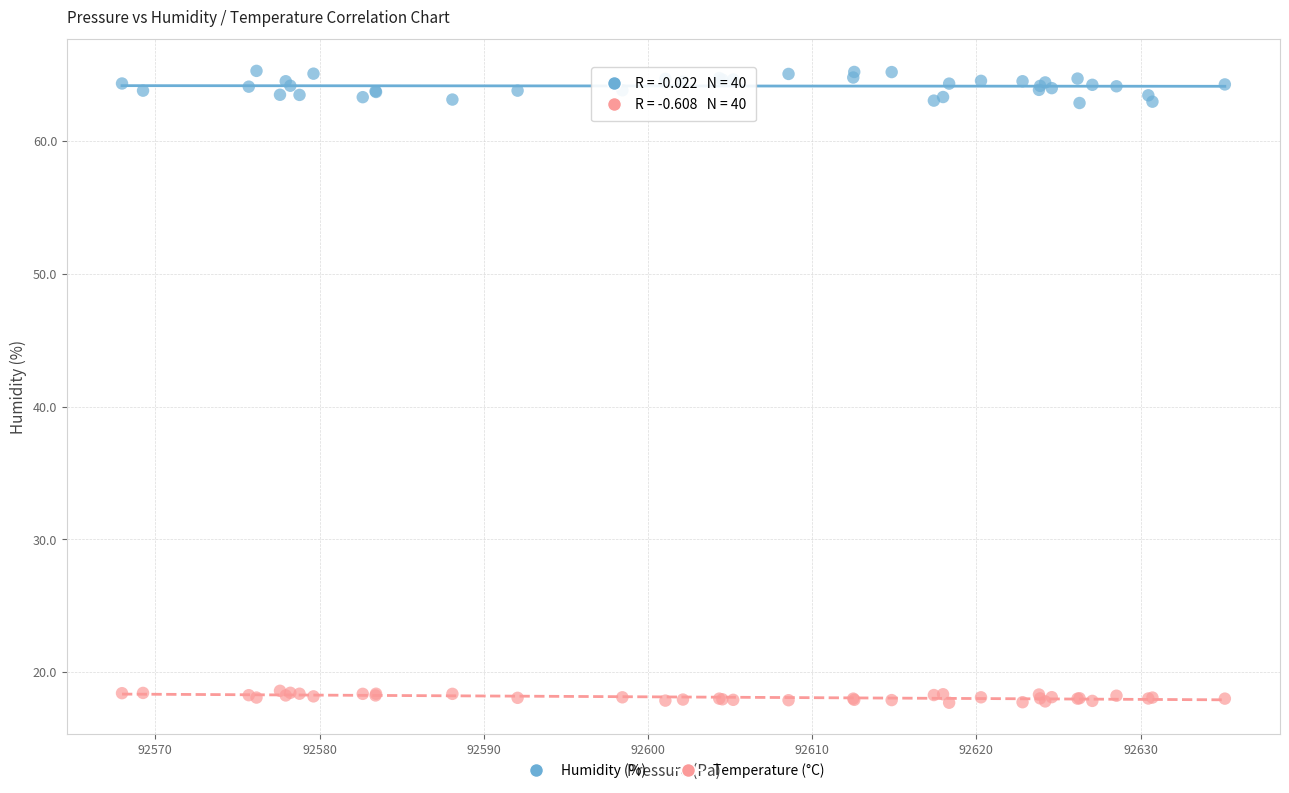

Which series reaches the minimum Y coordinate?

Temperature (°C)